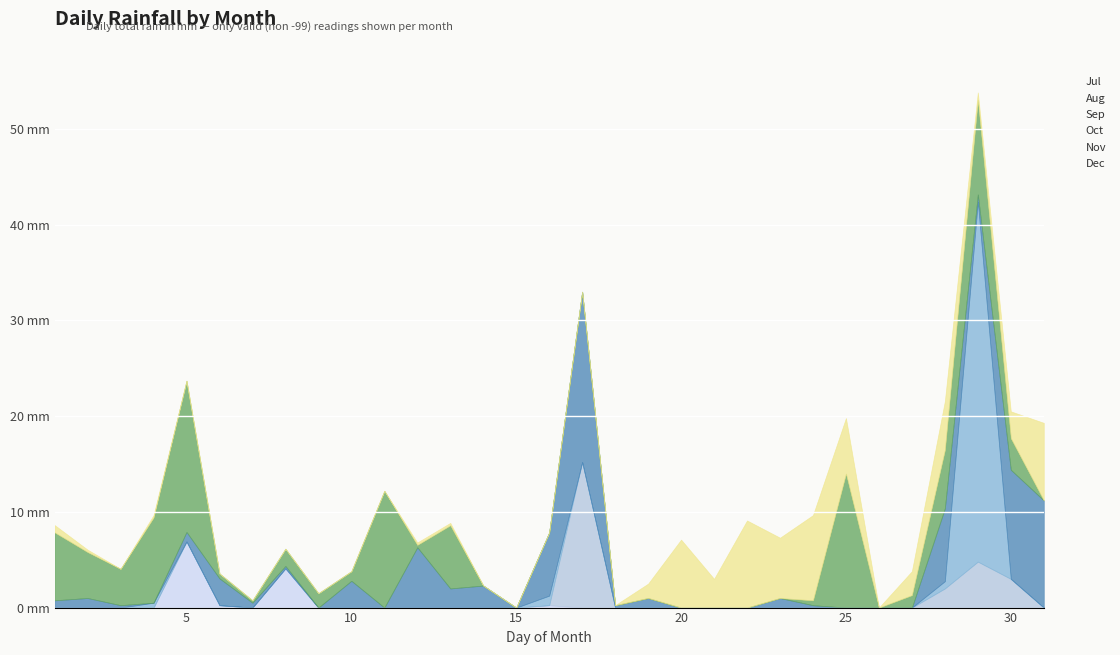

At Aug, list the series in order from smallest to largest.

Jul, Aug, Sep, Dec, Oct, Nov